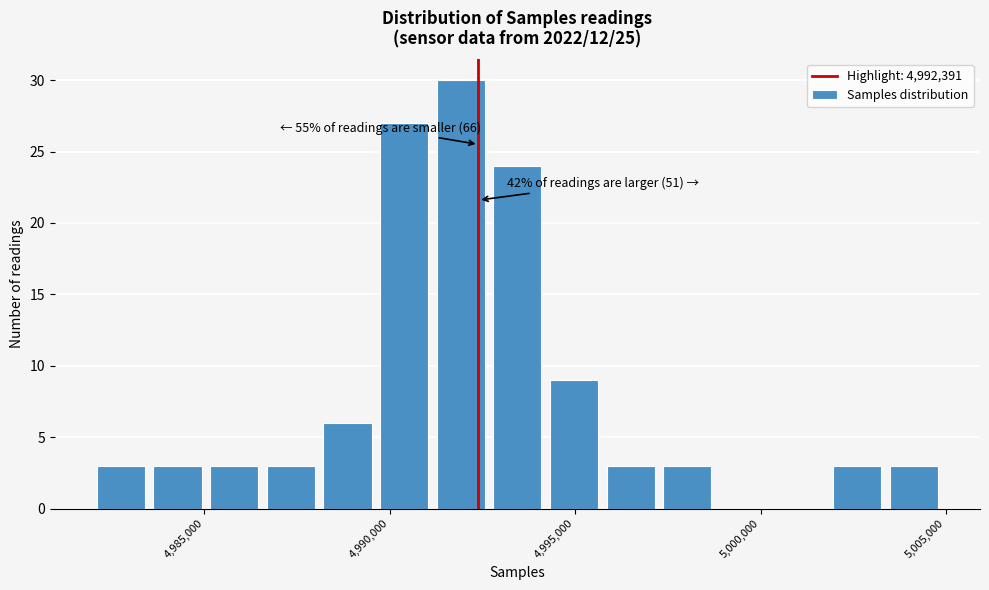

Read against the x-axis, roughly where is the centre of the tallest bar?

4992000